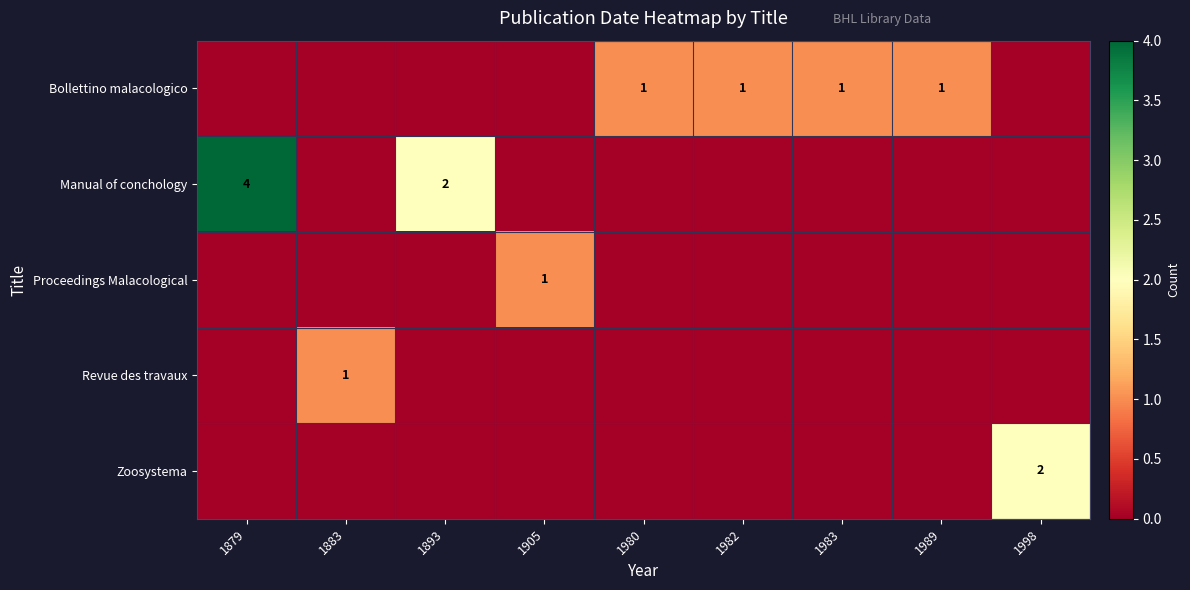

The Manual of conchology series shows 2 at 1893. True or false?

True